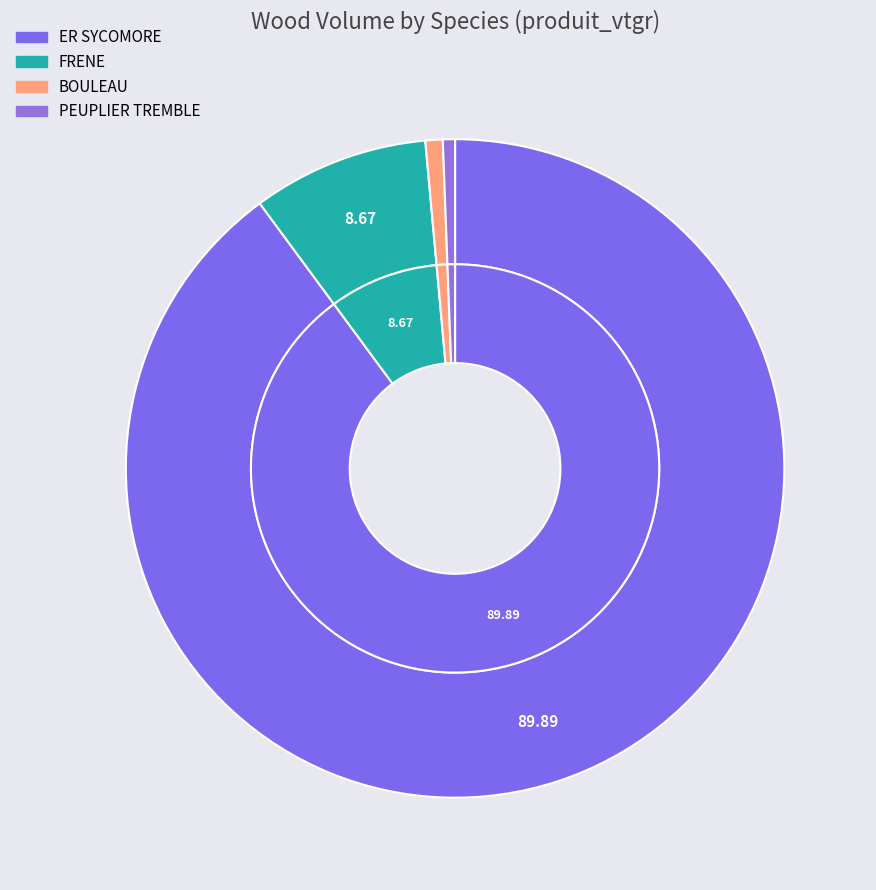

What percentage do ER SYCOMORE and FRENE together represent?

98.6%